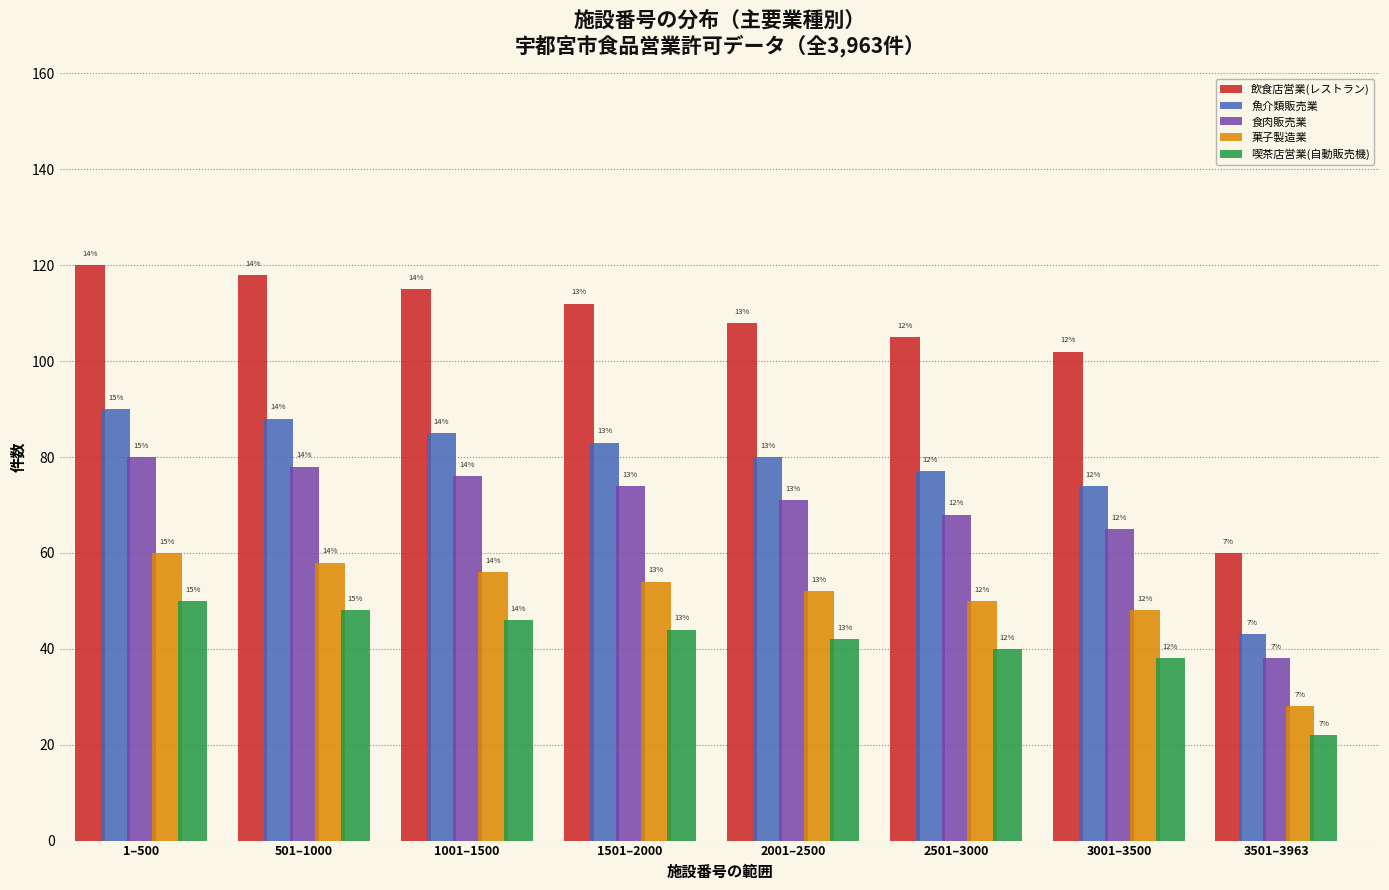

What are all the series names shown in the legend?

飲食店営業(レストラン), 魚介類販売業, 食肉販売業, 菓子製造業, 喫茶店営業(自動販売機)